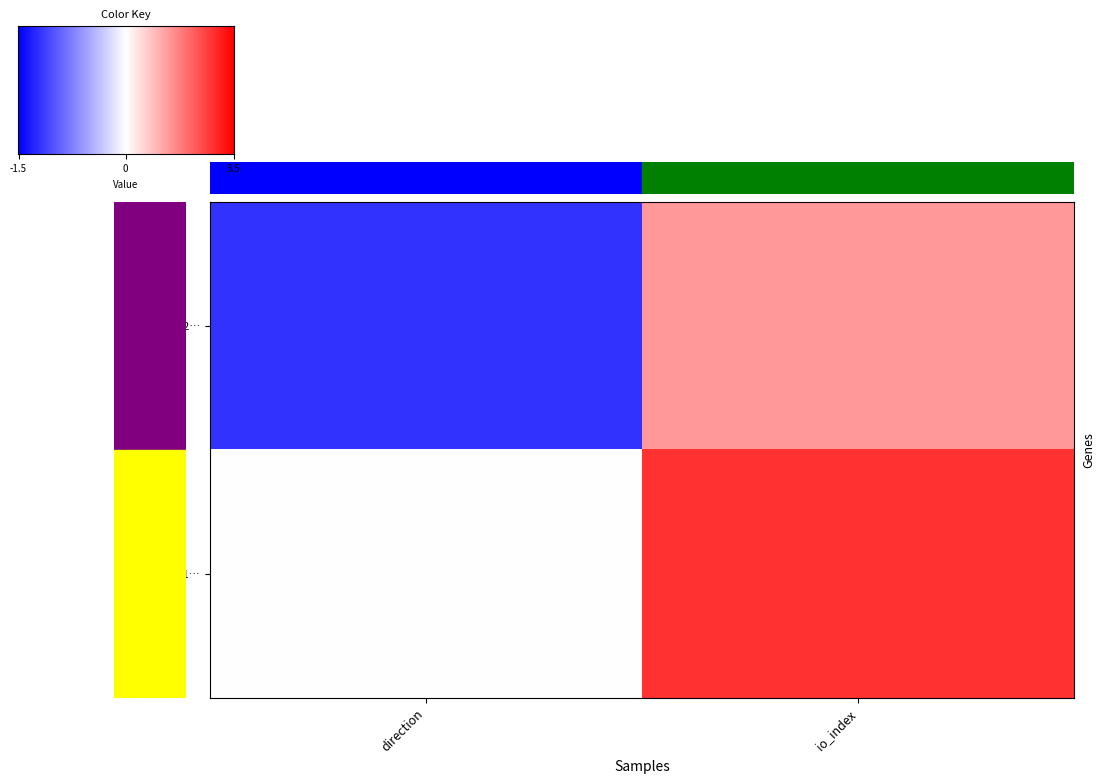

Reading left to right, list all the values displayed in this chart.

8a3bf4ac1cf26fb5b86ca76b00756f0ee6811a6: direction=-1	io_index=2
68088a7368b1e63ed8c960412a8dfda9aeaf8ab: direction=1	io_index=3